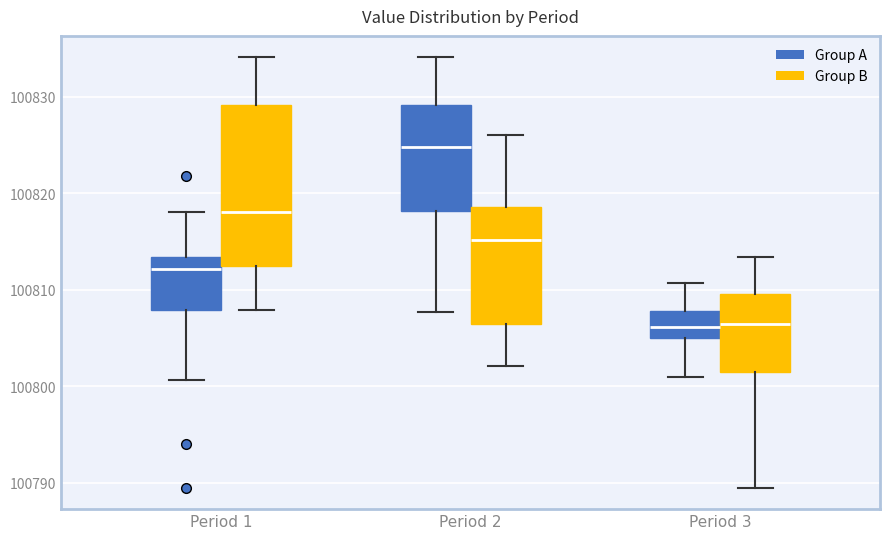

Which box has the highest median line?

Period 2 (Group A)